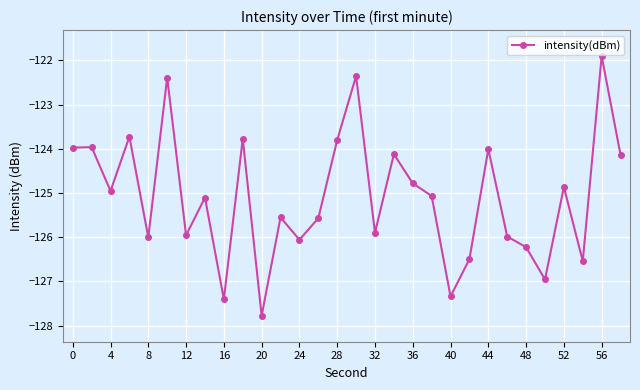

What is the value of the 24th point from the left?

-126.0